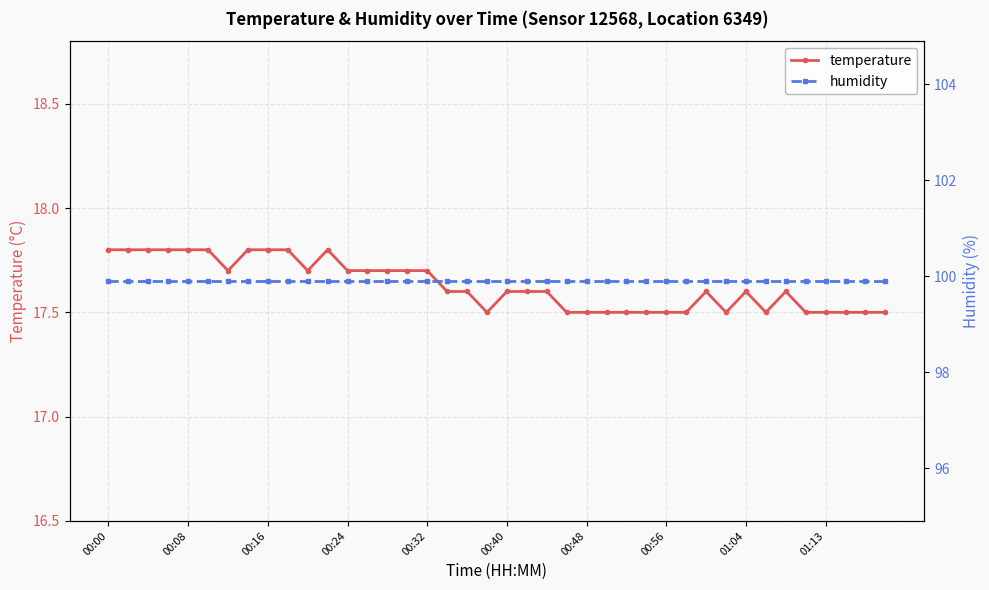

What is the difference between the highest and lowest values at 35?

82.4